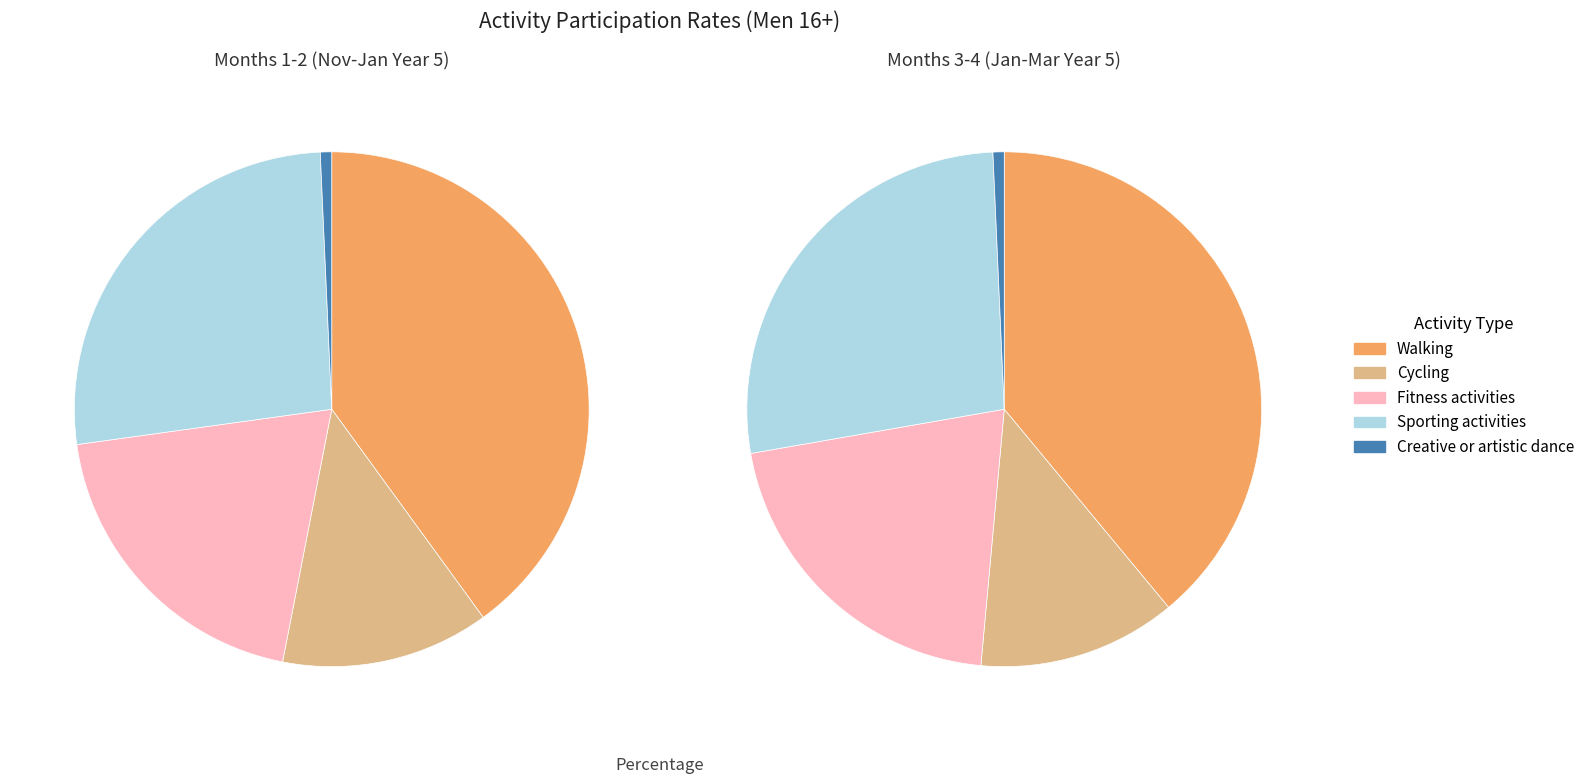

How many segments does this pie chart have?

5